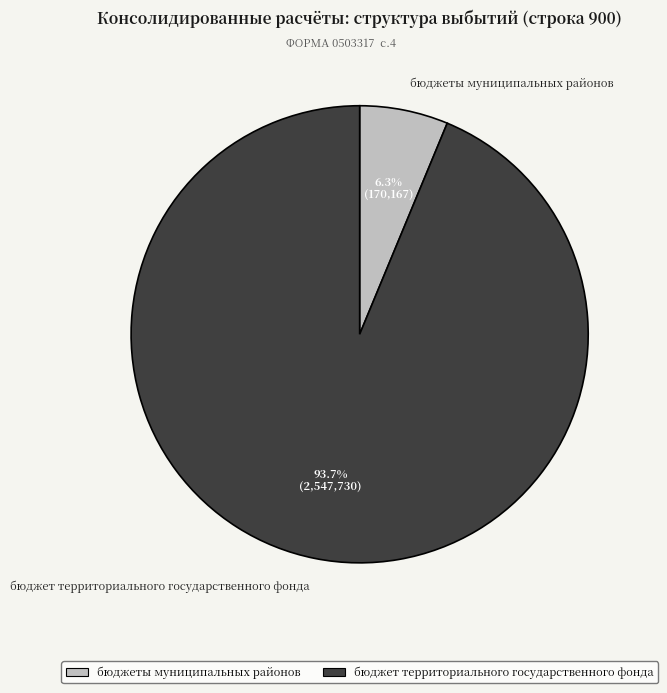

How many slices are in this pie chart?

2